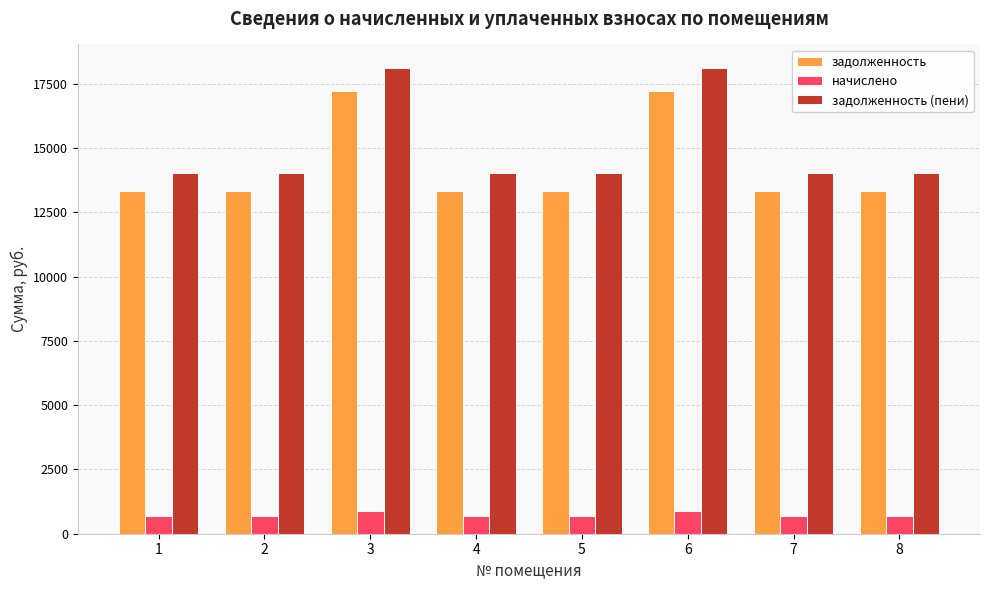

True or false: задолженность (пени) has a value of 18118.0 at 3.

True